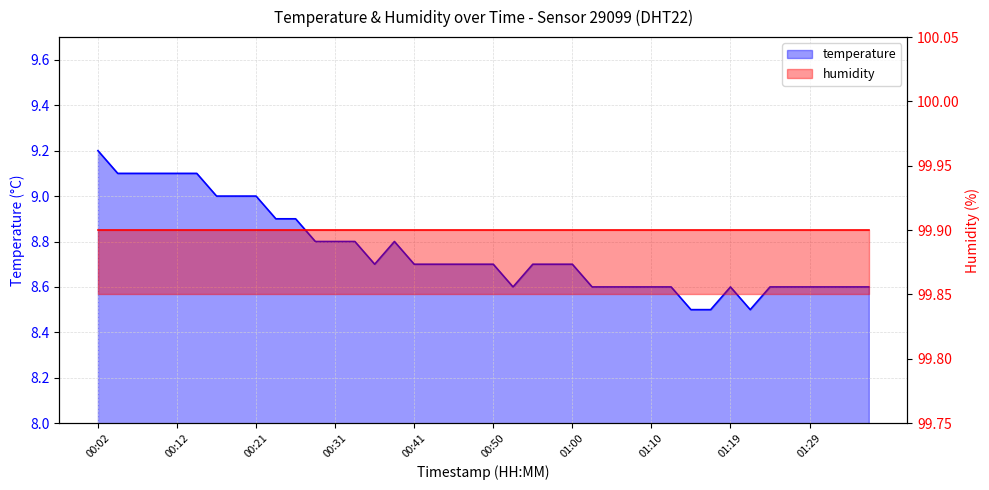

What is the difference between the values at 00:29 and 00:24?

0.1